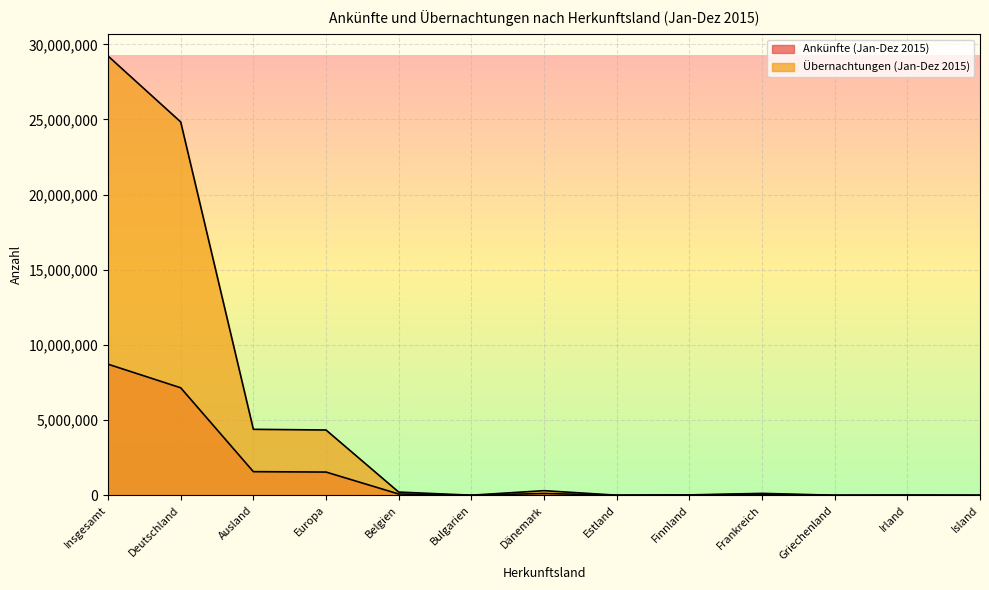

True or false: Ankünfte (Jan-Dez 2015) and Übernachtungen (Jan-Dez 2015) intersect in this chart.

False